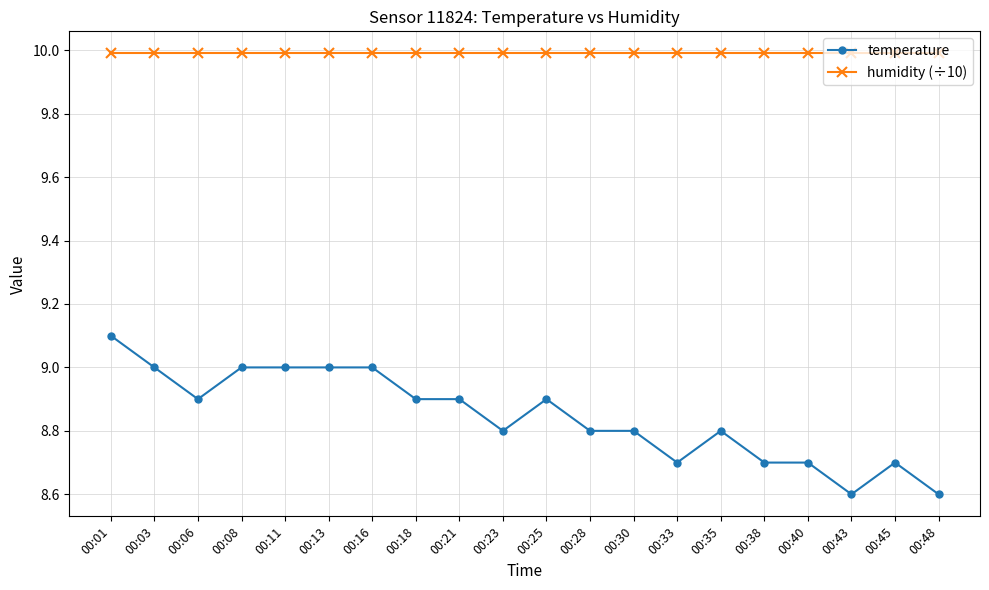

True or false: temperature and humidity (÷10) cross at least once.

False